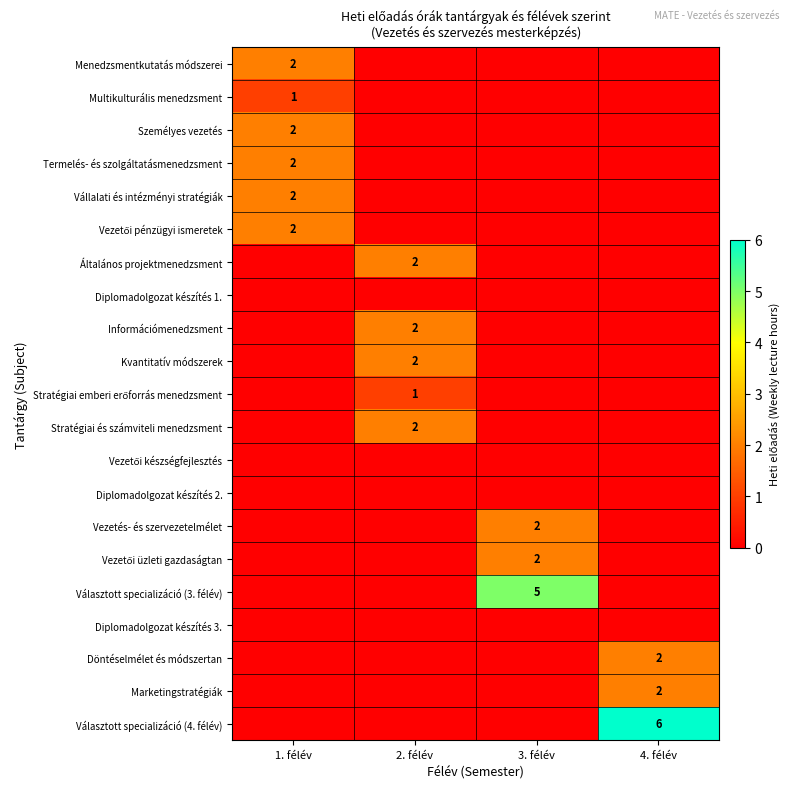

True or false: Multikulturális menedzsment has a value of 1 at 1. félév.

True